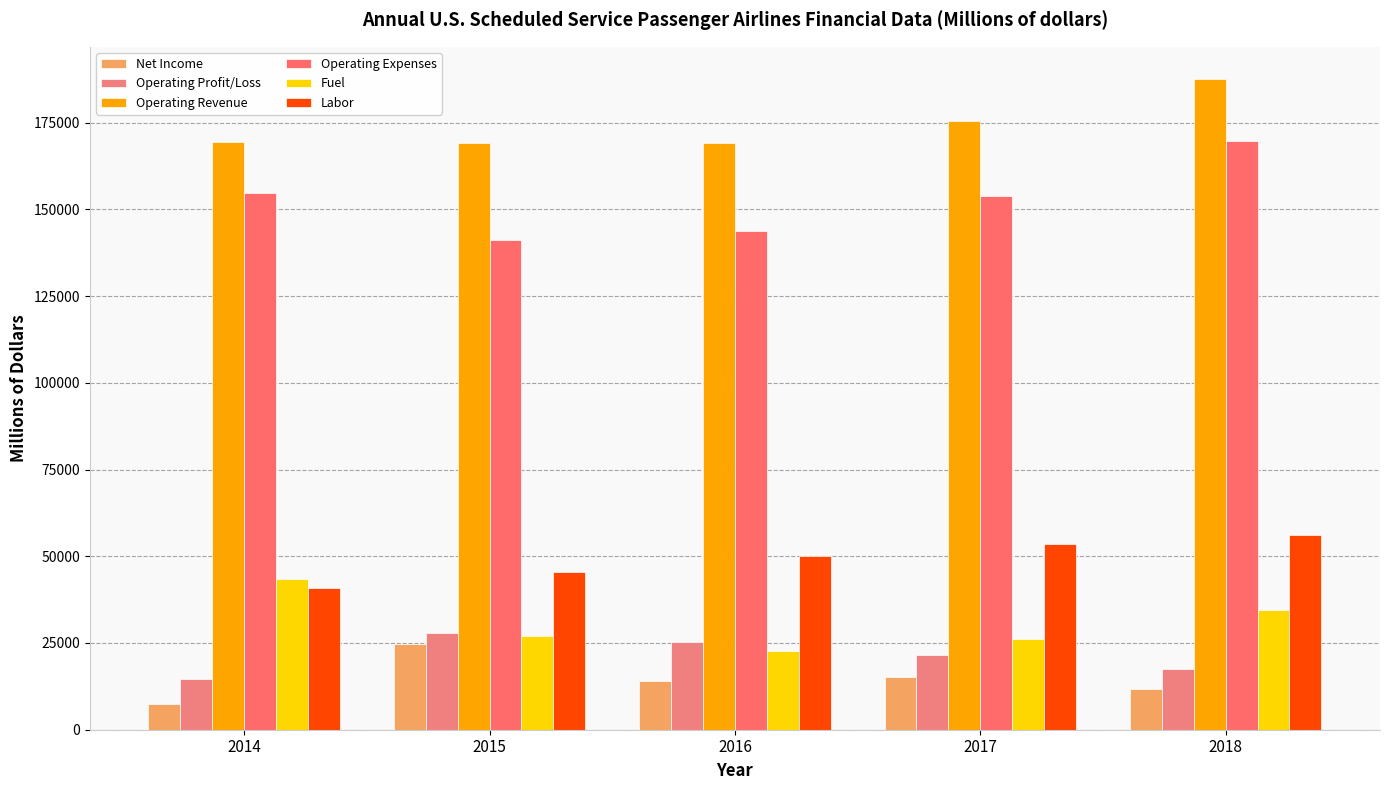

Does the chart contain any negative values?

No